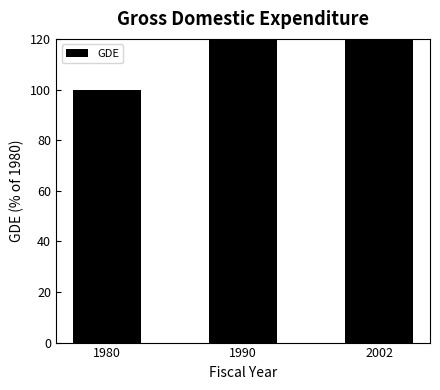

Approximately how many times larger is the value at 1980 compared to 2002?

0.6